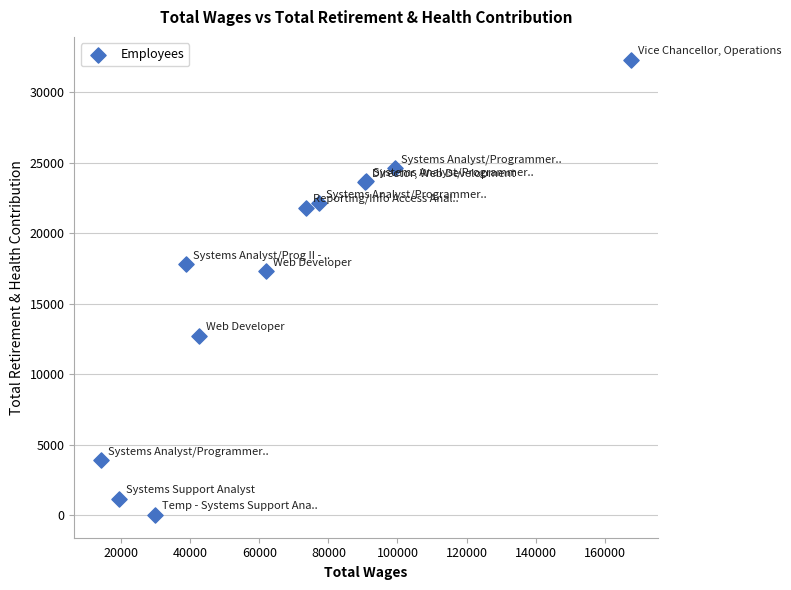

What Y value in the scatter plot is closest to 16163?

17287